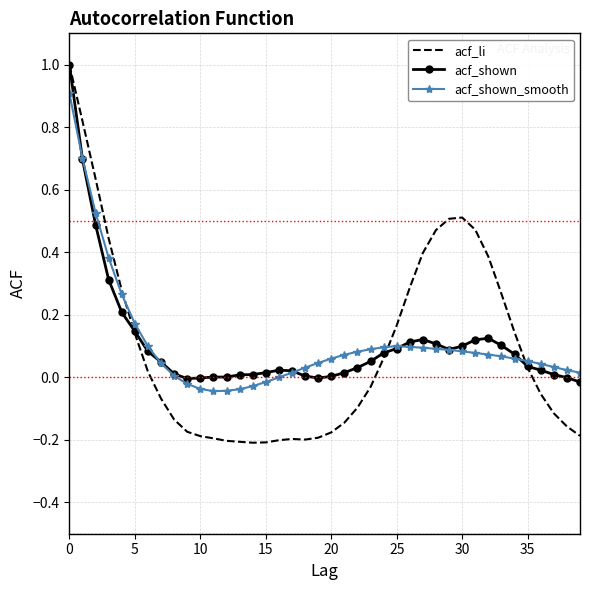

What is the maximum value for acf_shown?

1.0